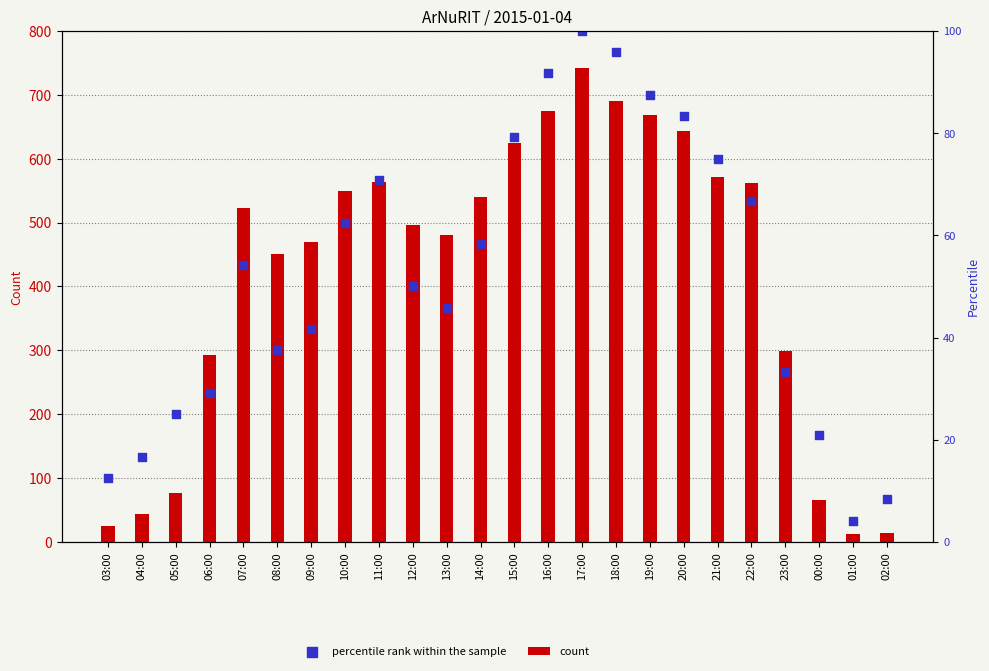

Which series has the largest total across all categories?

count